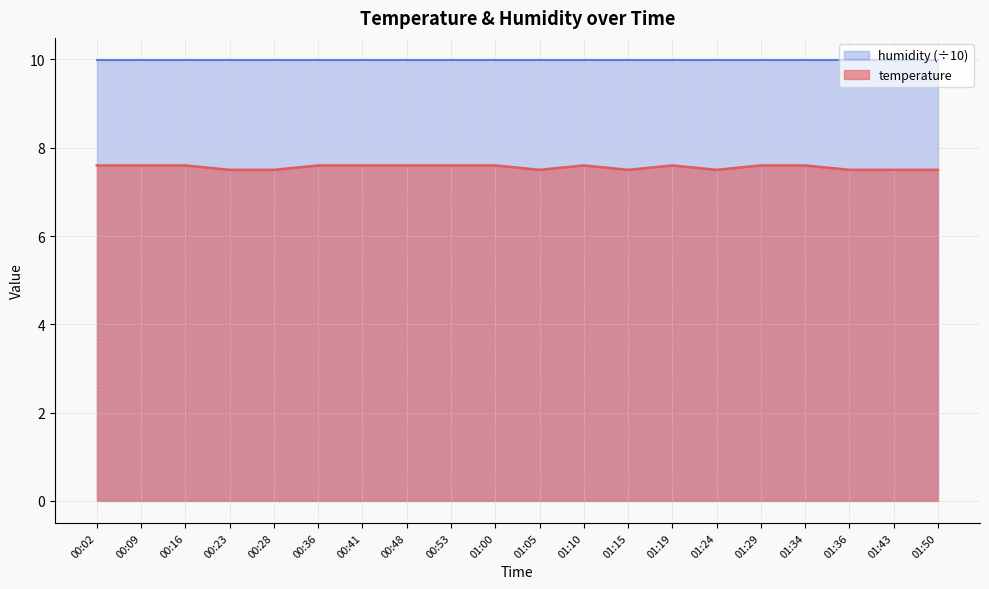

Reading left to right, what are all the values shown in this chart?

7.6	7.6	7.6	7.5	7.5	7.6	7.6	7.6	7.6	7.6	7.5	7.6	7.5	7.6	7.5	7.6	7.6	7.5	7.5	7.5